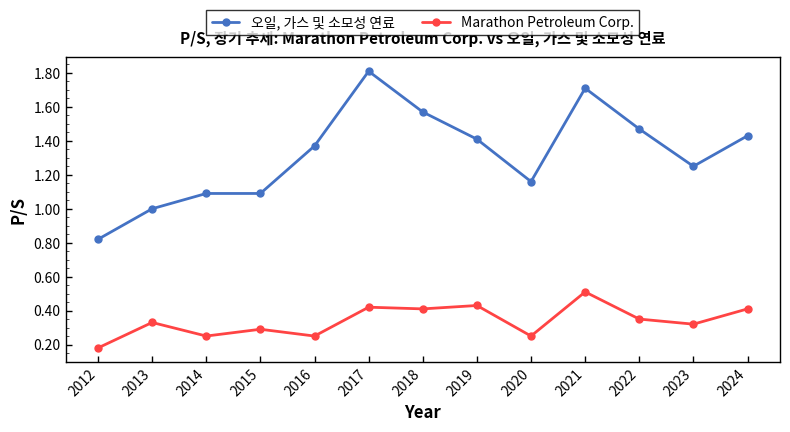

Which series has the largest total across all categories?

오일, 가스 및 소모성 연료